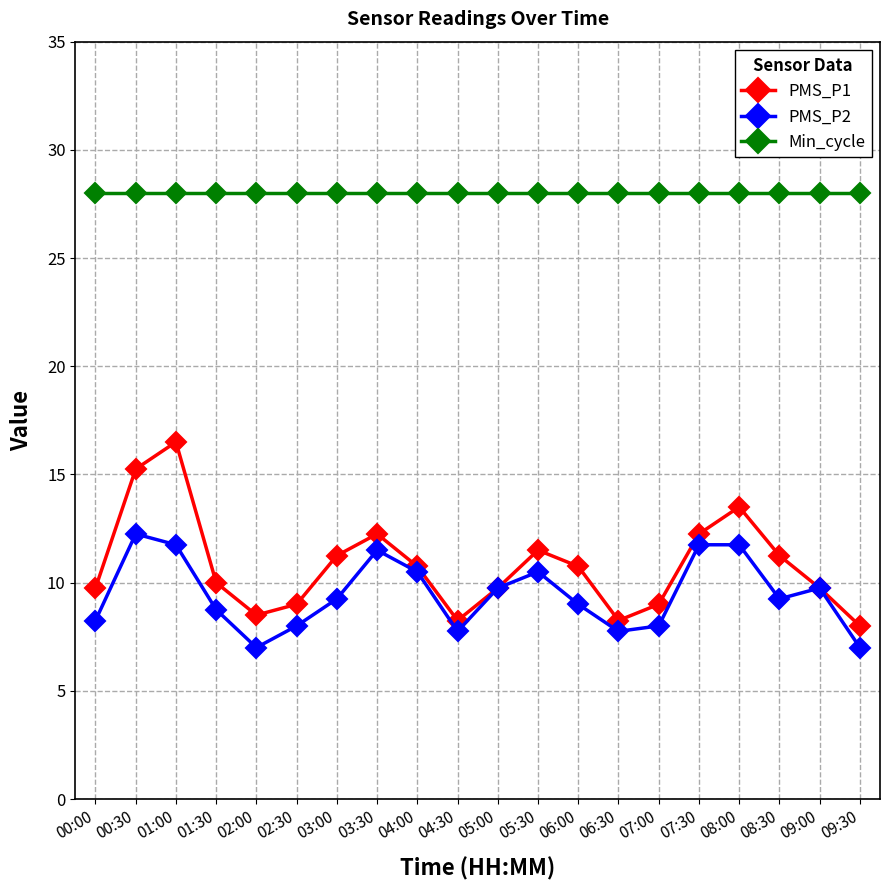

What is the total value across all series at 00:30?

55.5